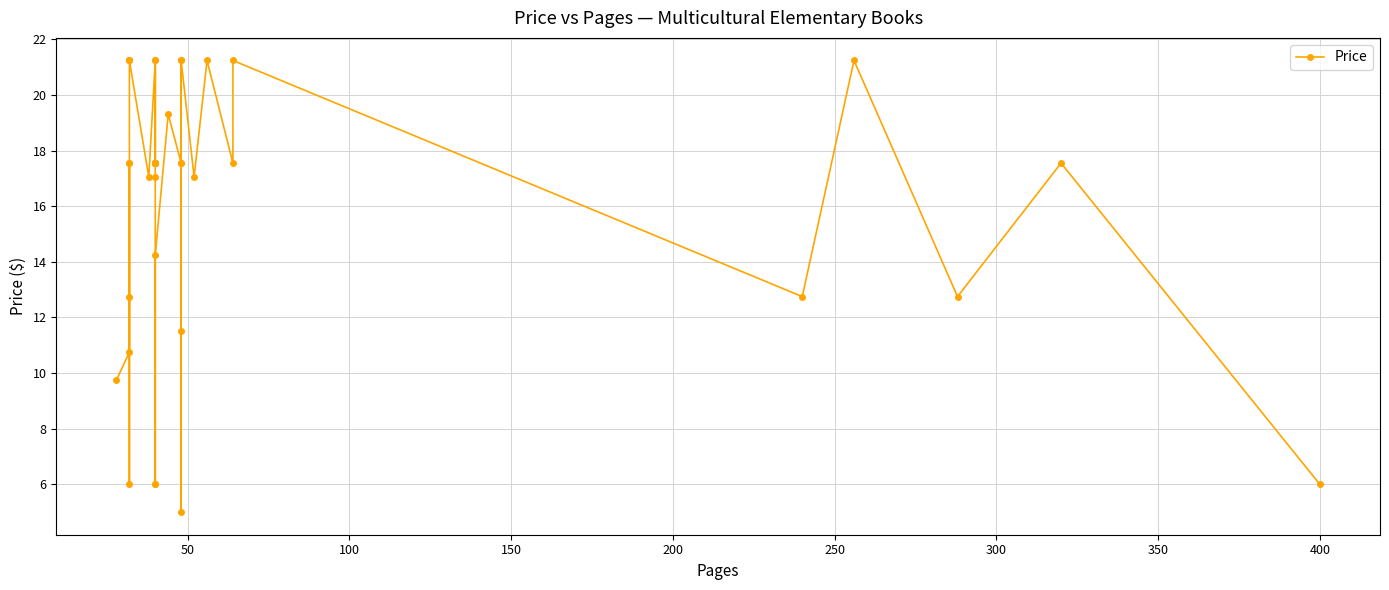

What is the average value?

16.1